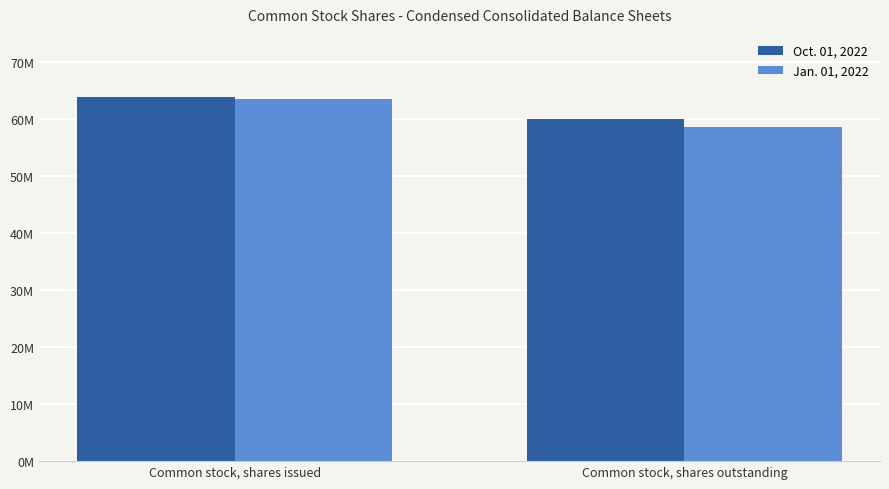

At which category is the sum across all series the highest?

Common stock, shares issued